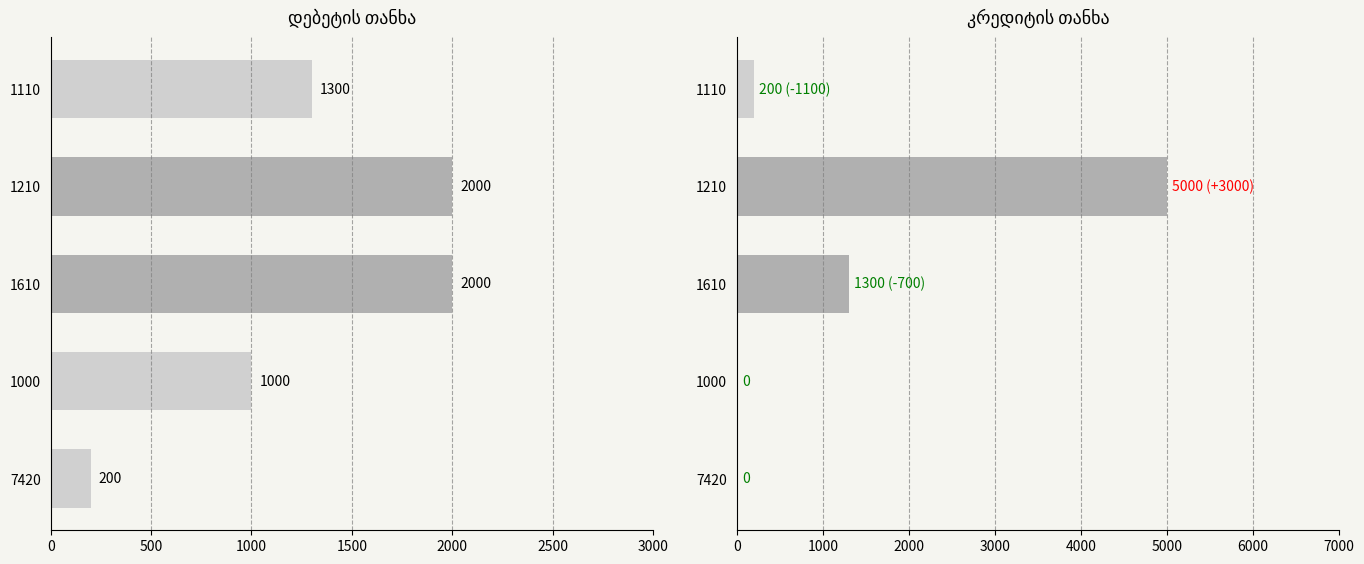

Which series changed the most between 1210 and 1610?

კრედიტის თანხა